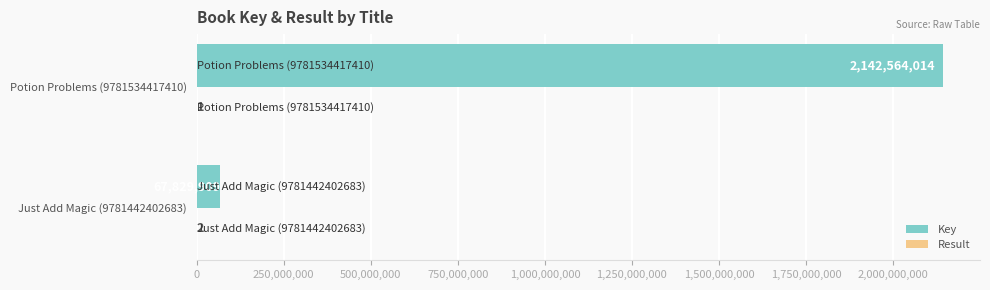

What is the sum of all Key values?

2210393923